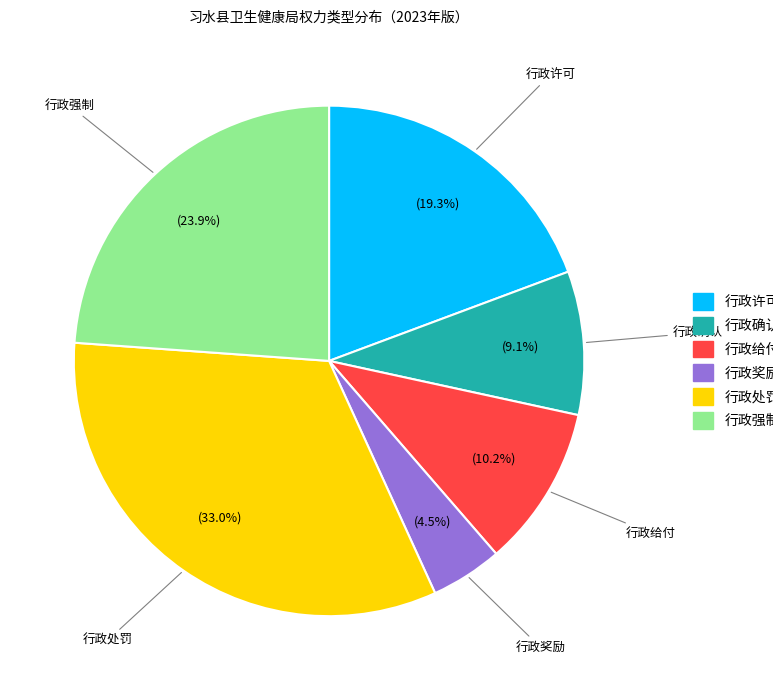

Is there any slice that represents more than half of the pie?

No